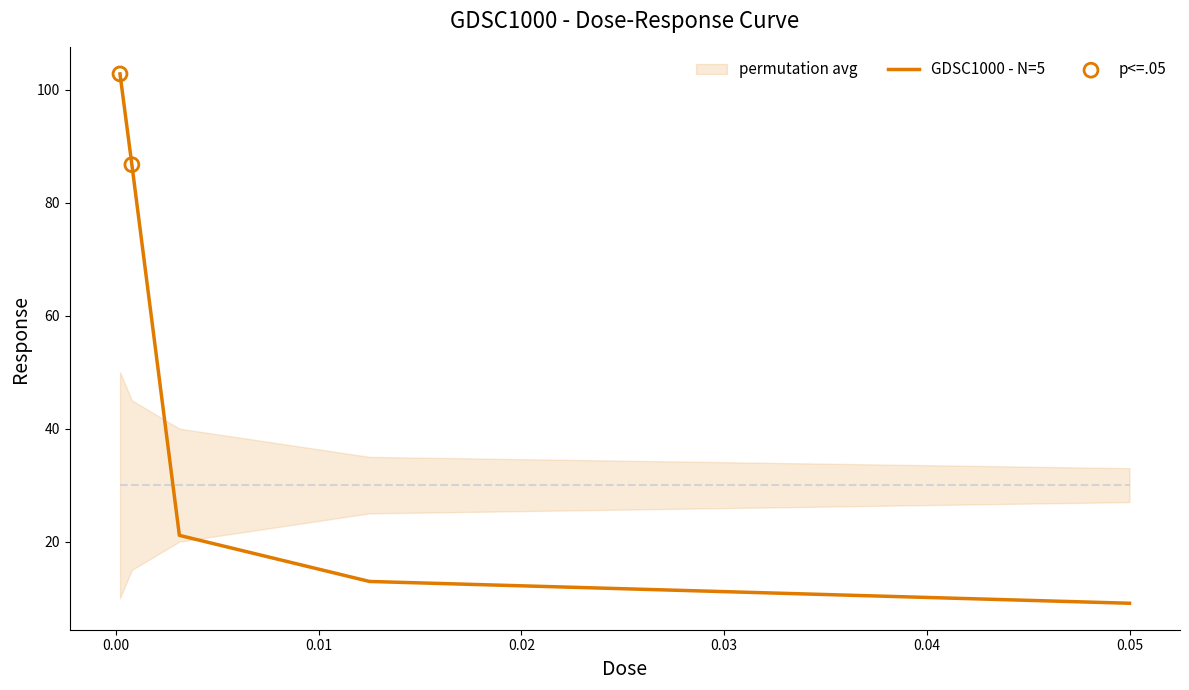

Which has a higher value, 0.05 or 0.0125?

0.0125